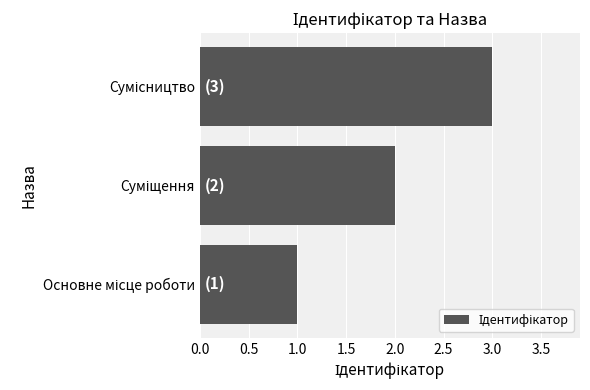

What is the sum of all values?

6